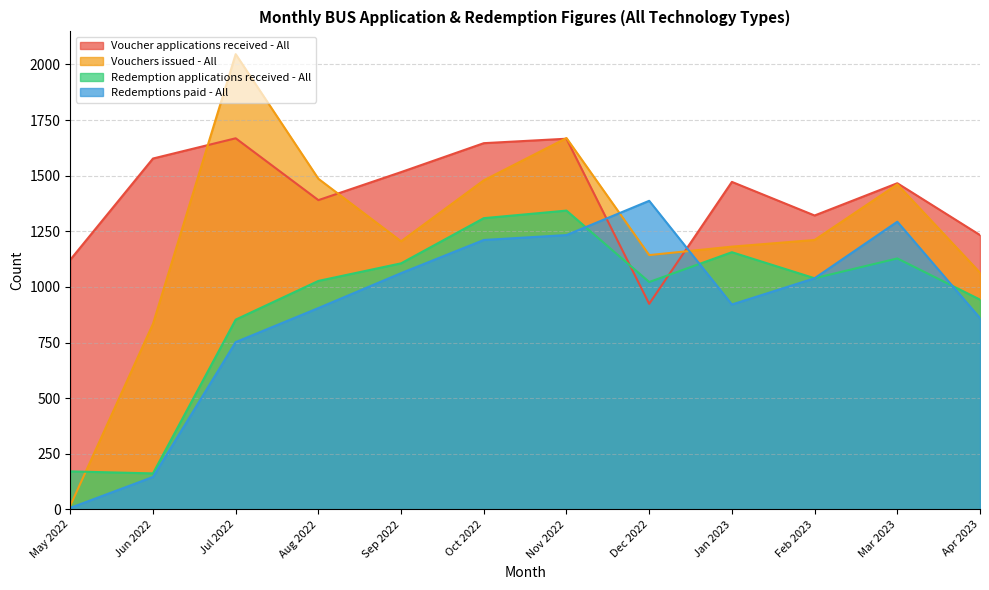

At Feb 2023, list the series in order from smallest to largest.

Redemption applications received - All, Redemptions paid - All, Vouchers issued - All, Voucher applications received - All